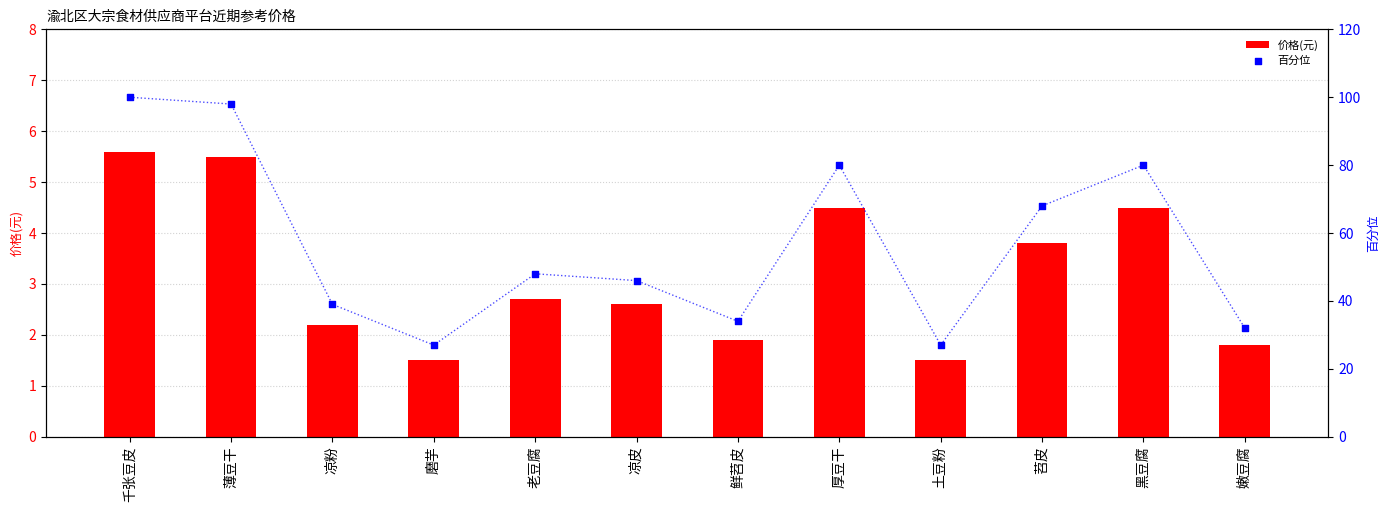

Which series contains the lowest Y value?

价格(元)